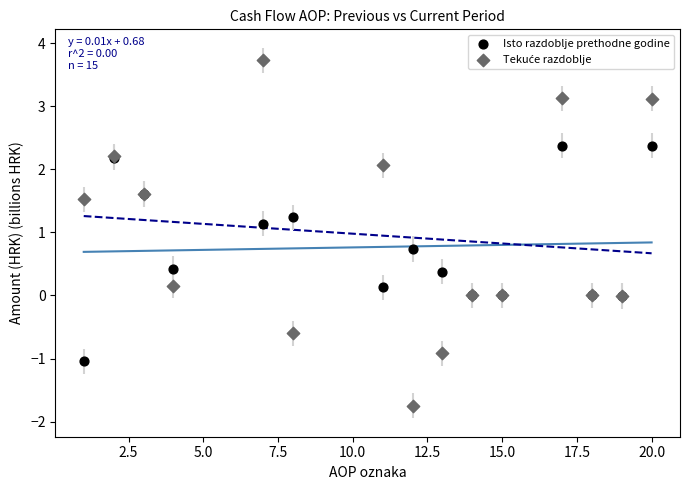

What is the X range (max minus min) for the scatter plot?

19.0